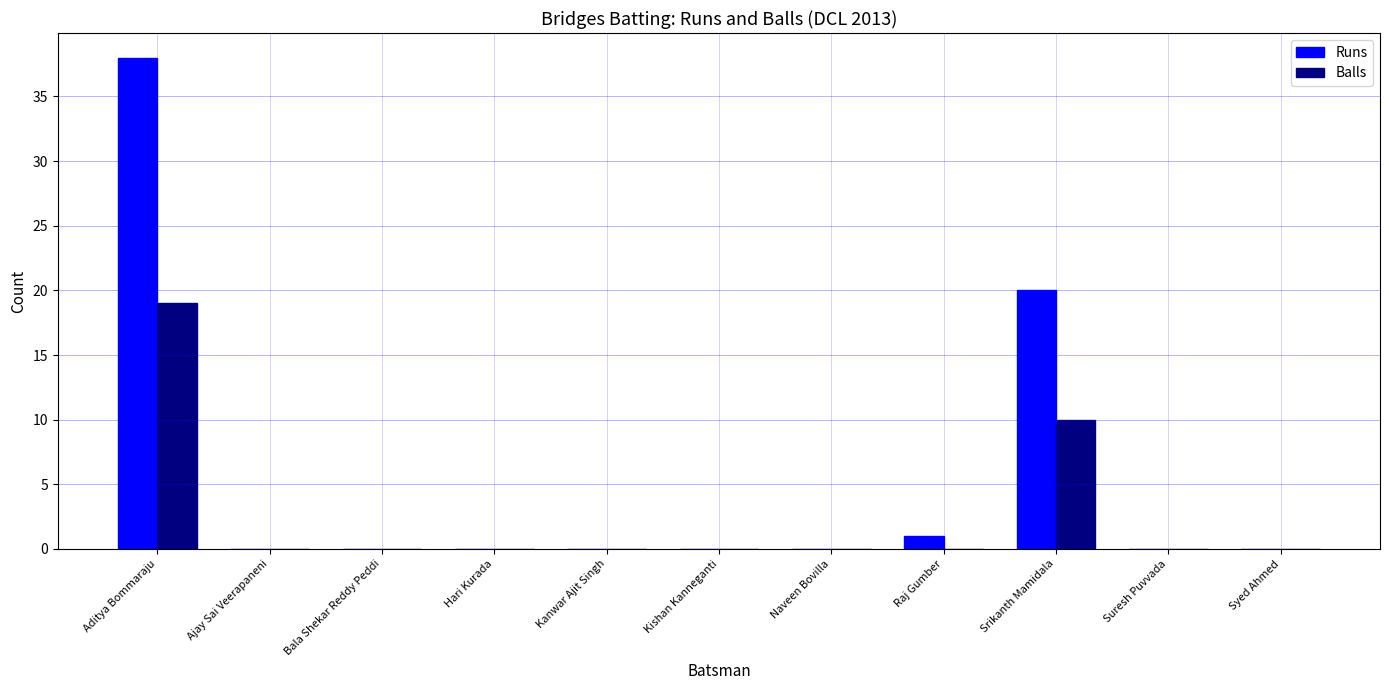

At which label does Balls reach its peak?

Aditya Bommaraju